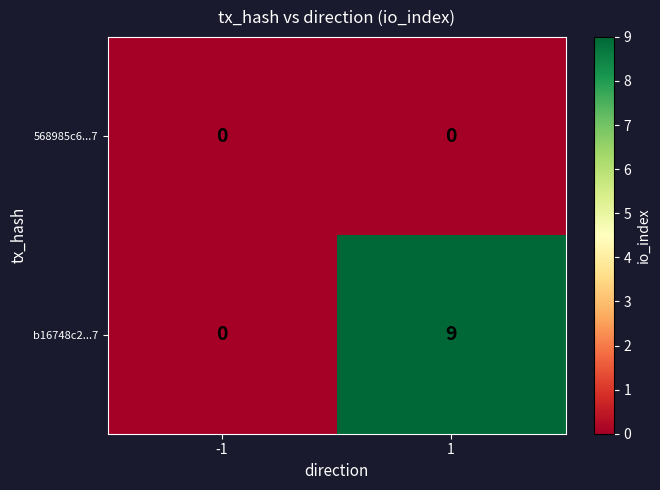

Reading left to right, extract all data points from this chart.

568985c6...7: 0	0
b16748c2...7: 0	9